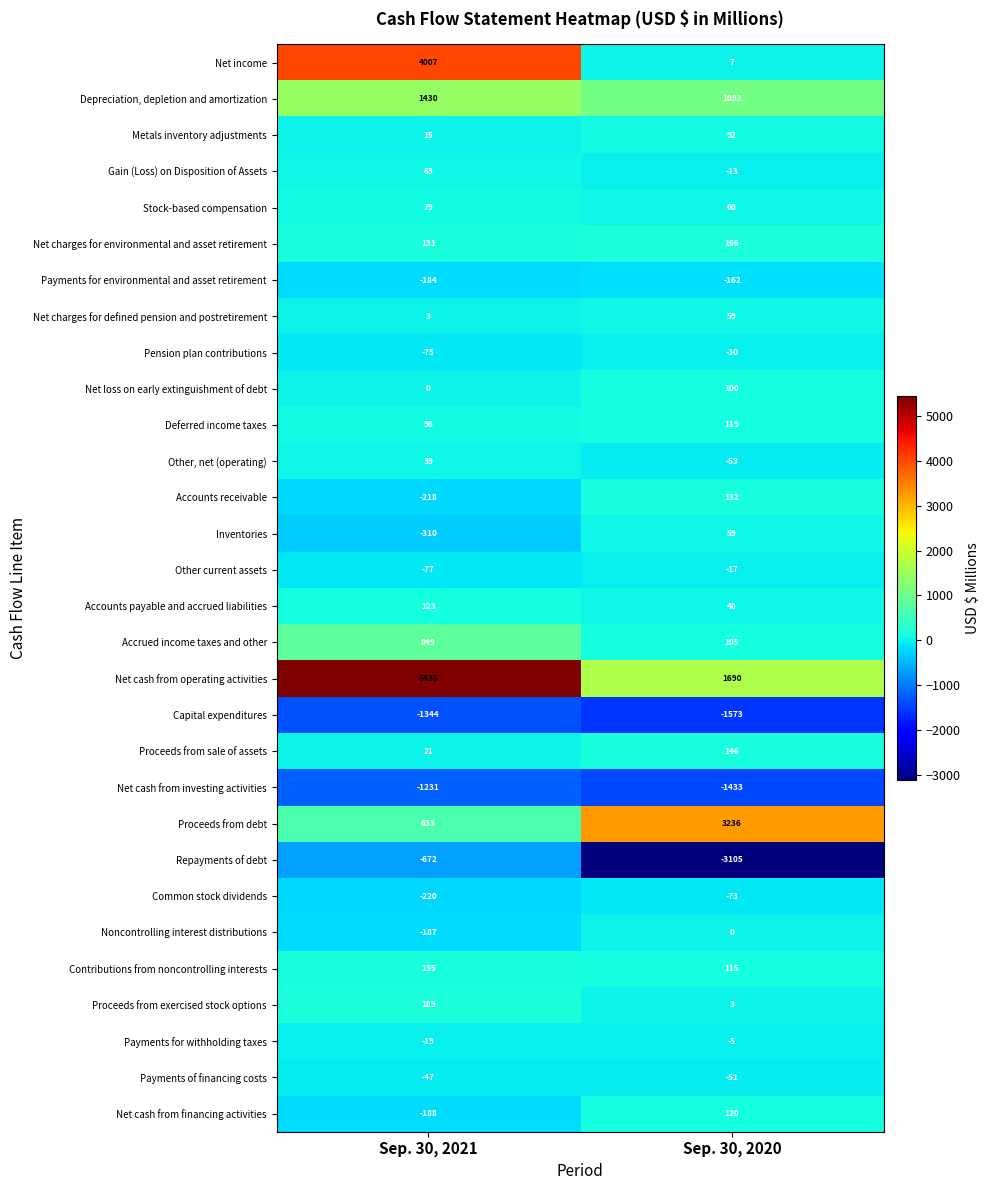

What is the approximate value of Net cash from financing activities at Sep. 30, 2021, to the nearest 5?

-190